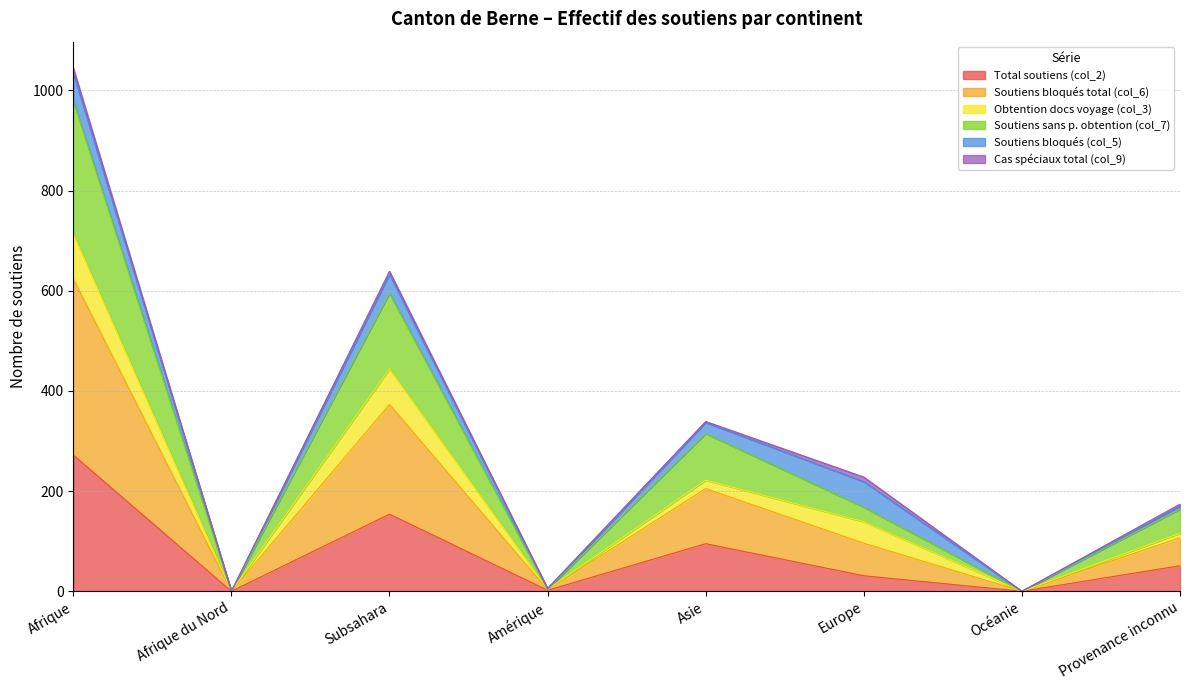

Which category has the highest value in the Total soutiens (col_2) series?

Afrique